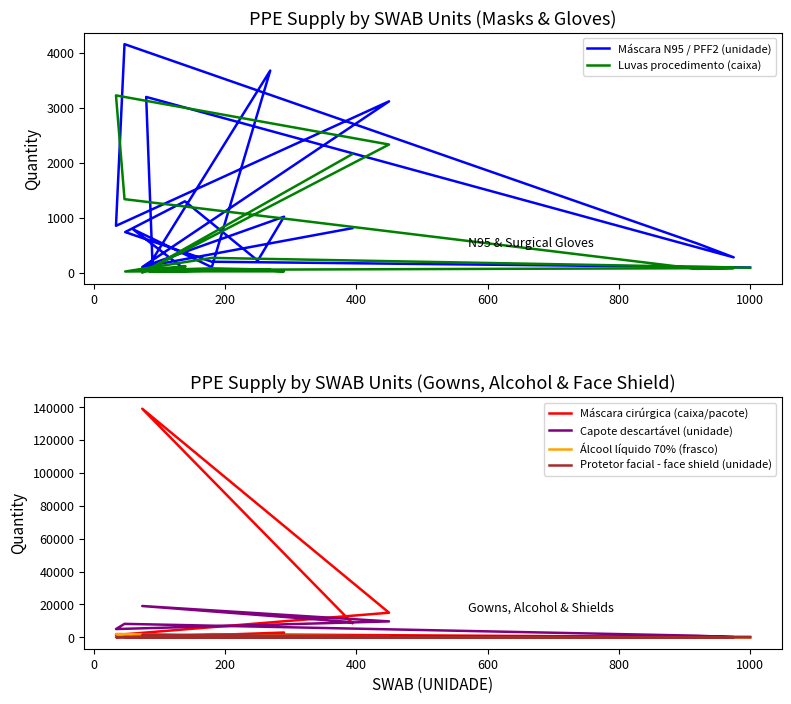

The Álcool líquido 70% (frasco) series shows 6 at 16. True or false?

False